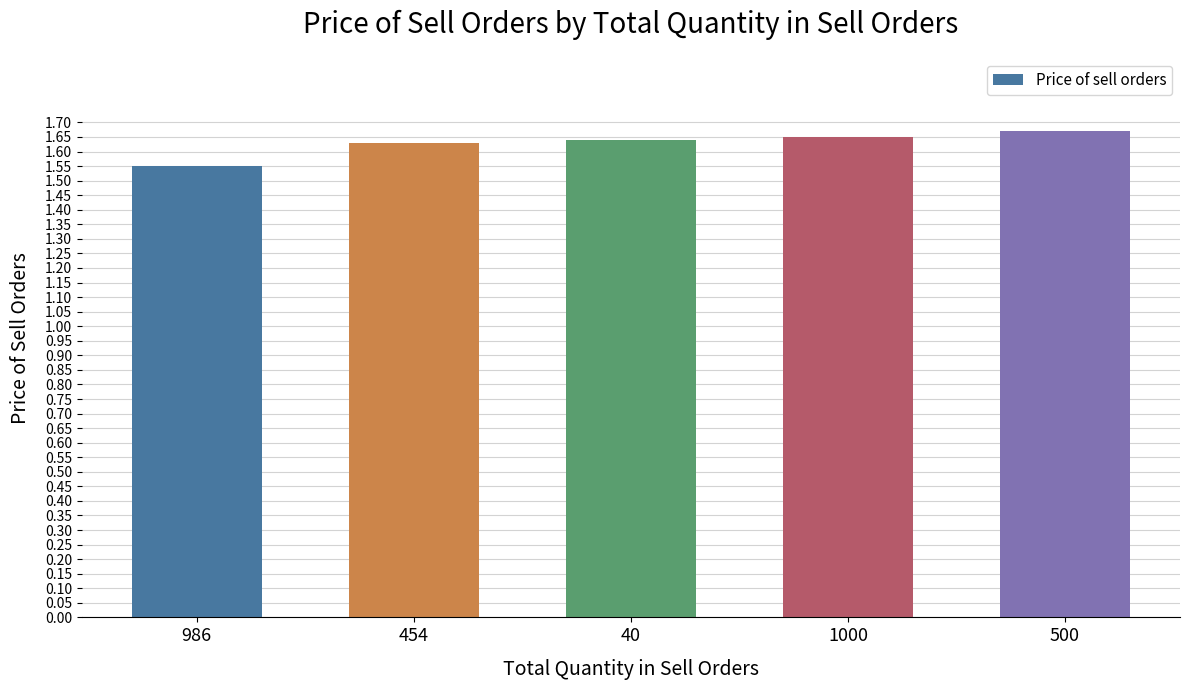

What is the difference between the maximum and minimum values?

0.1